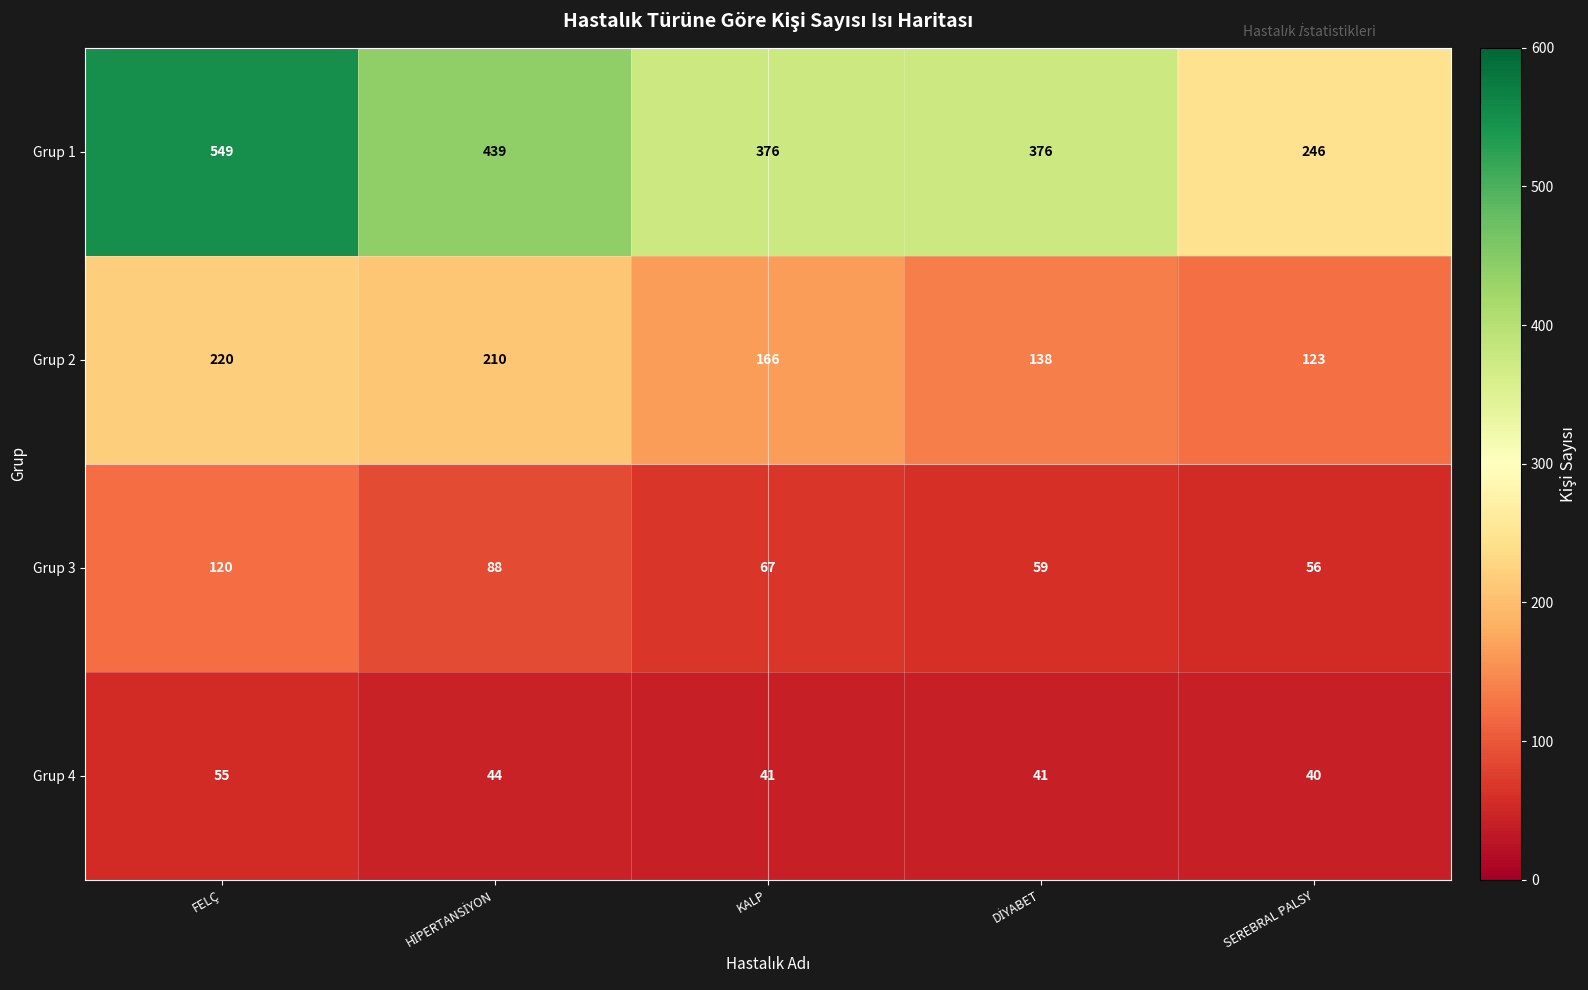

Read the Grup 2 value at SEREBRAL PALSY.

123